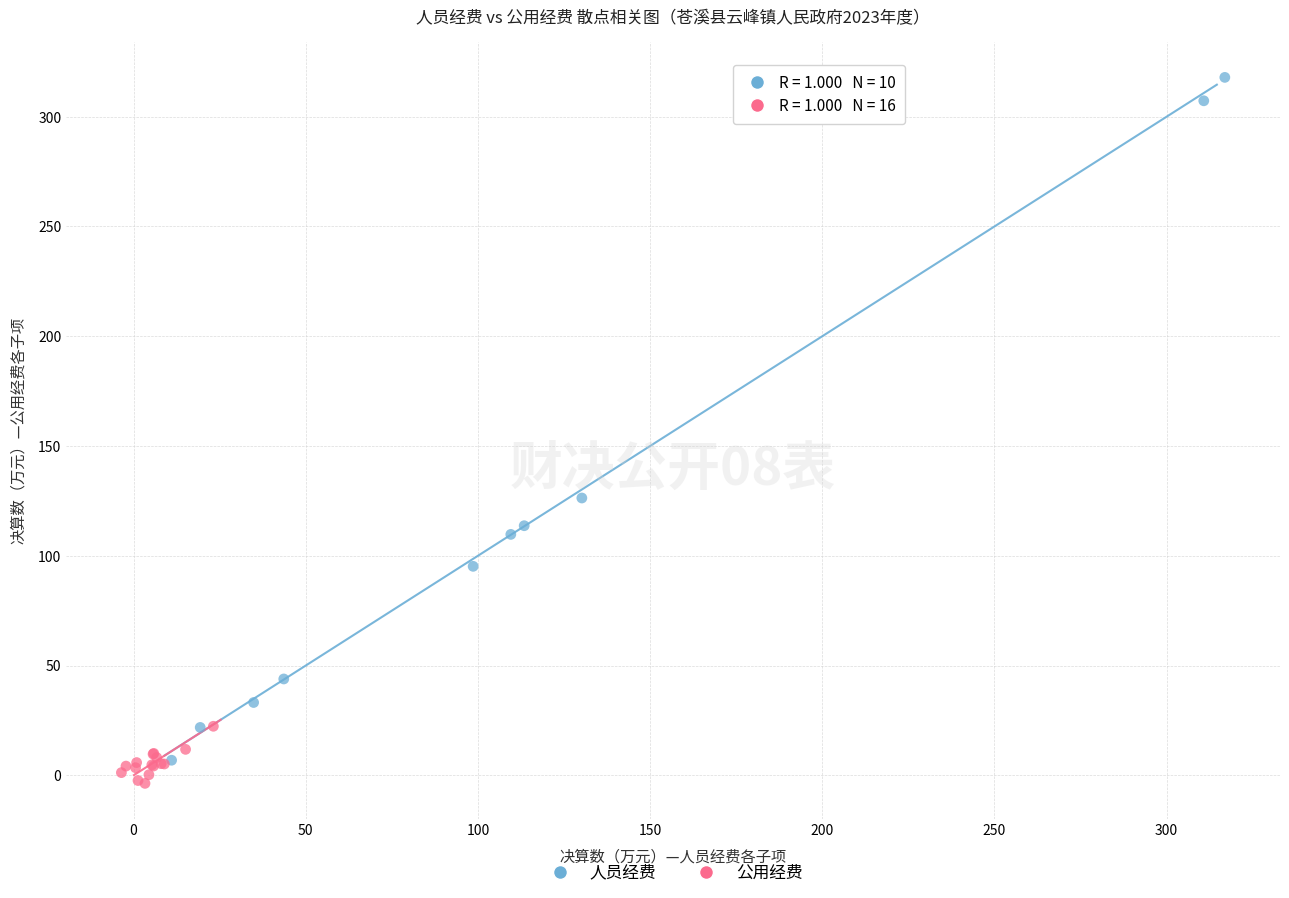

Which series has the widest spread of Y values?

人员经费